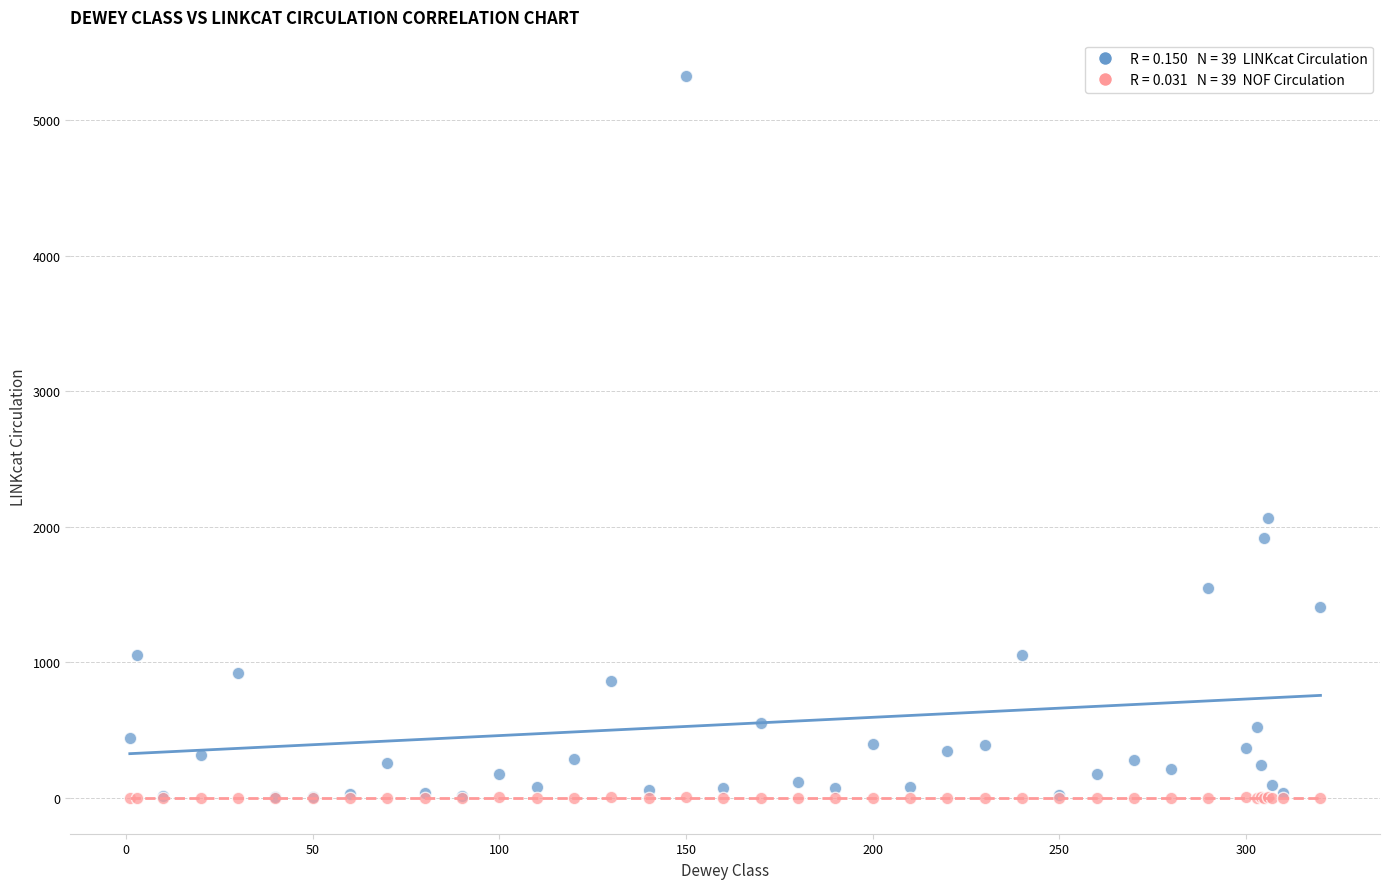

Across all series, what Y value is closest to 2665?

2063